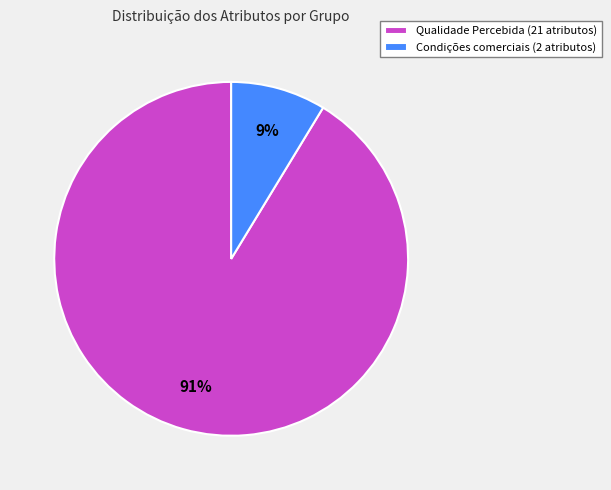

Approximately how many times larger is the value at Condições comerciais compared to Qualidade Percebida?

0.1